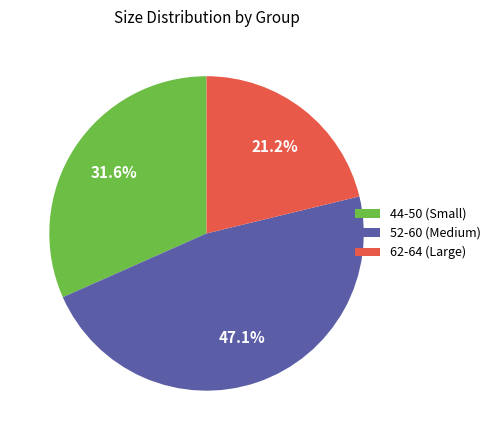

How many segments does this pie chart have?

3